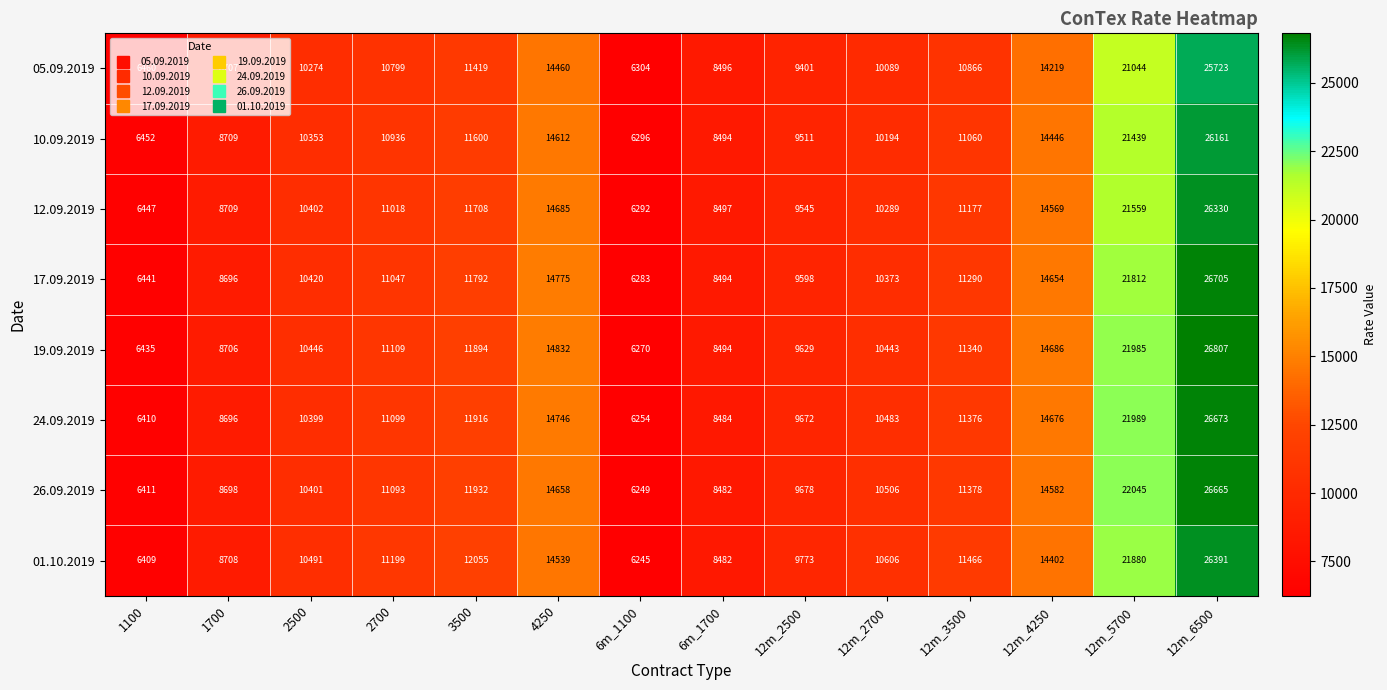

Read the 26.09.2019 value at 1100, to the nearest 100.

6400